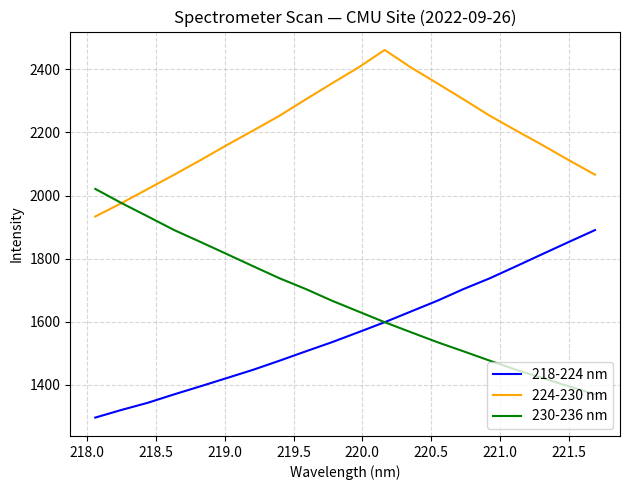

List the series in order of their overall mean, lowest first.

218-224 nm, 230-236 nm, 224-230 nm